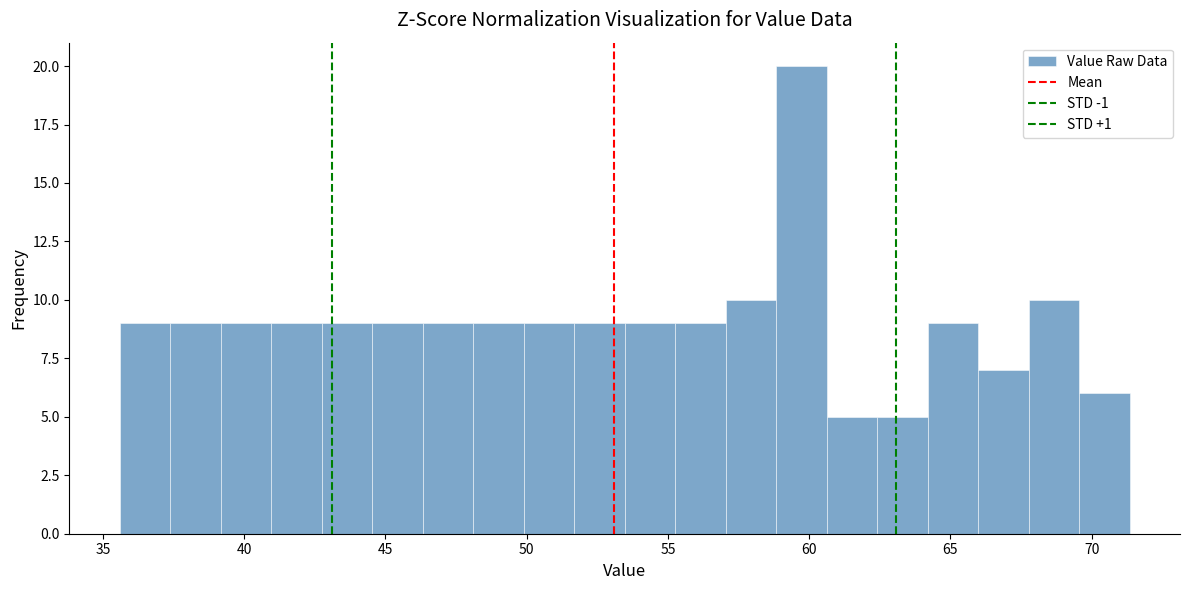

Read against the x-axis, roughly where is the centre of the tallest bar?

59.5